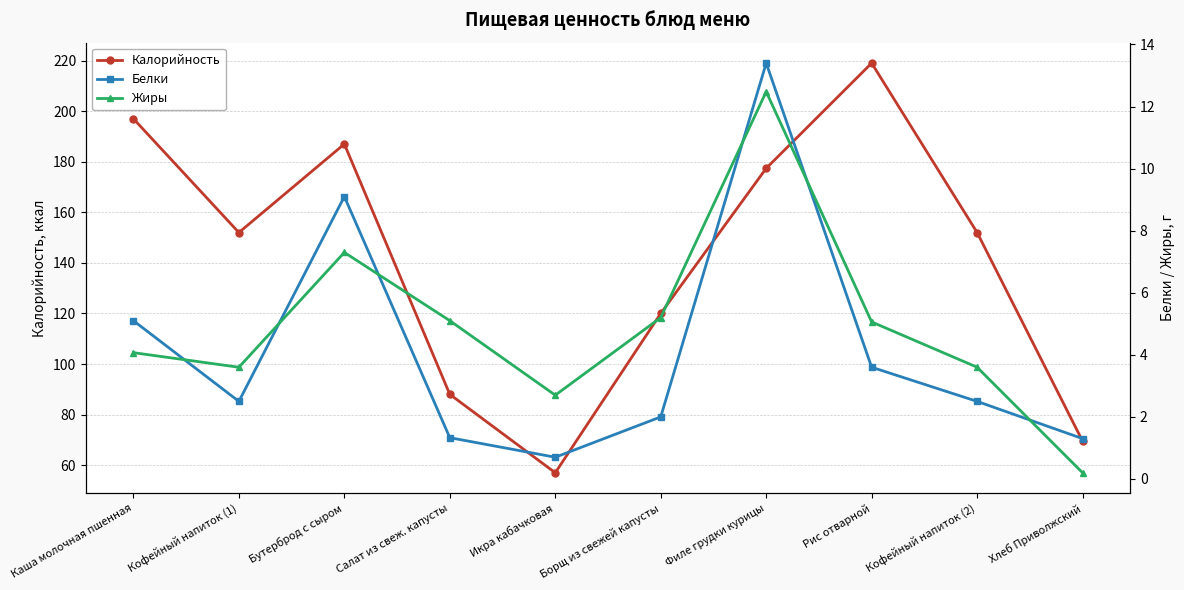

How many interior local valleys does the Жиры series have?

2